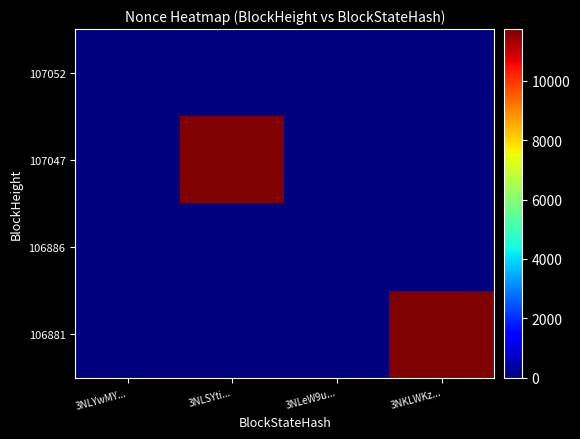

Reading left to right, what are all the values shown in this chart?

107052: 3NLYwMY...=1	3NLSYti...=0	3NLeW9u...=0	3NKLWKz...=0
107047: 3NLYwMY...=0	3NLSYti...=11749	3NLeW9u...=0	3NKLWKz...=0
106886: 3NLYwMY...=0	3NLSYti...=0	3NLeW9u...=0	3NKLWKz...=0
106881: 3NLYwMY...=0	3NLSYti...=0	3NLeW9u...=0	3NKLWKz...=11735